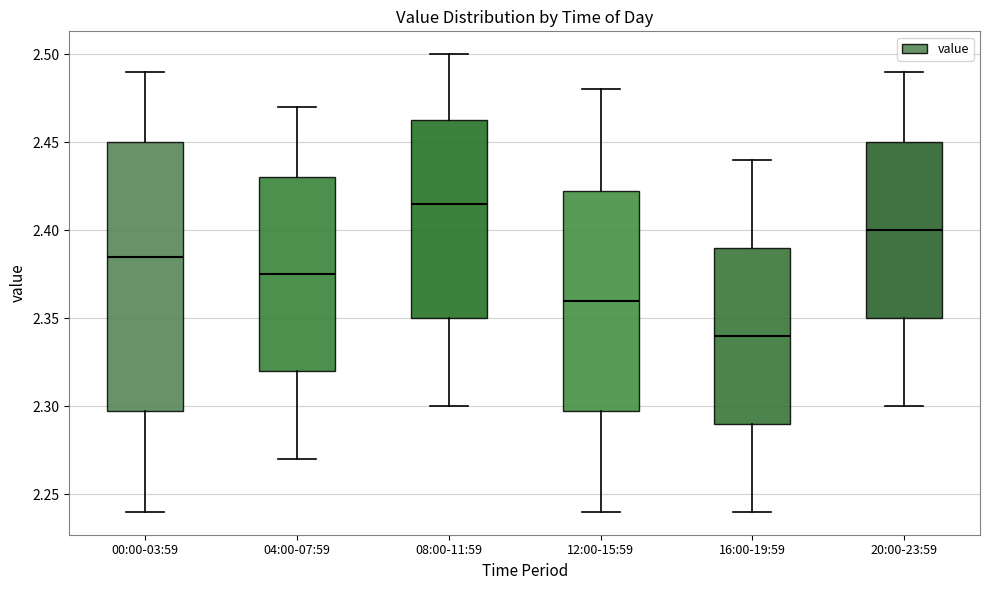

Which box's median line is the highest?

08:00-11:59